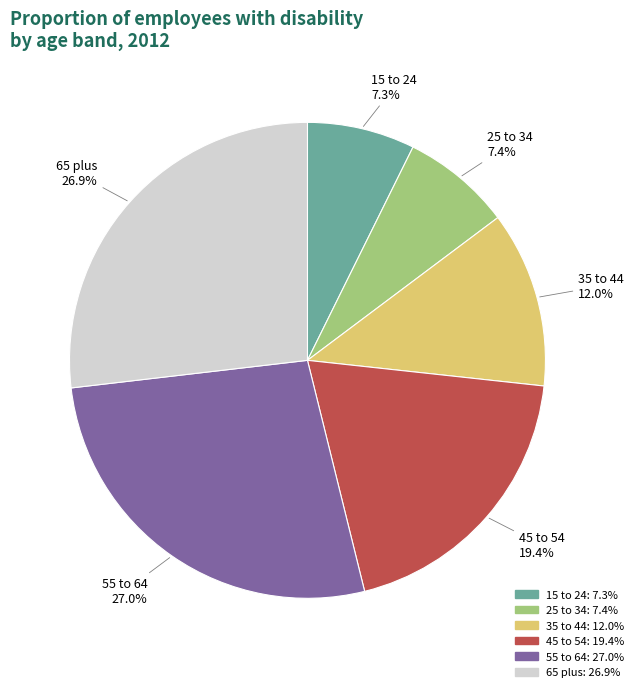

Do 25 to 34 and 65 plus together represent more than half of the pie?

No